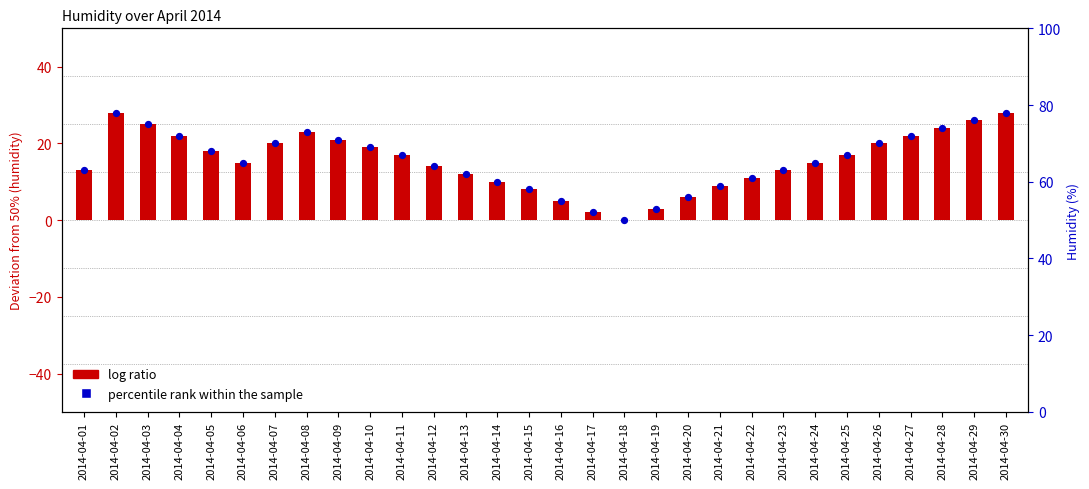

What is the change in value from 2014-04-15 to 2014-04-22?

+3